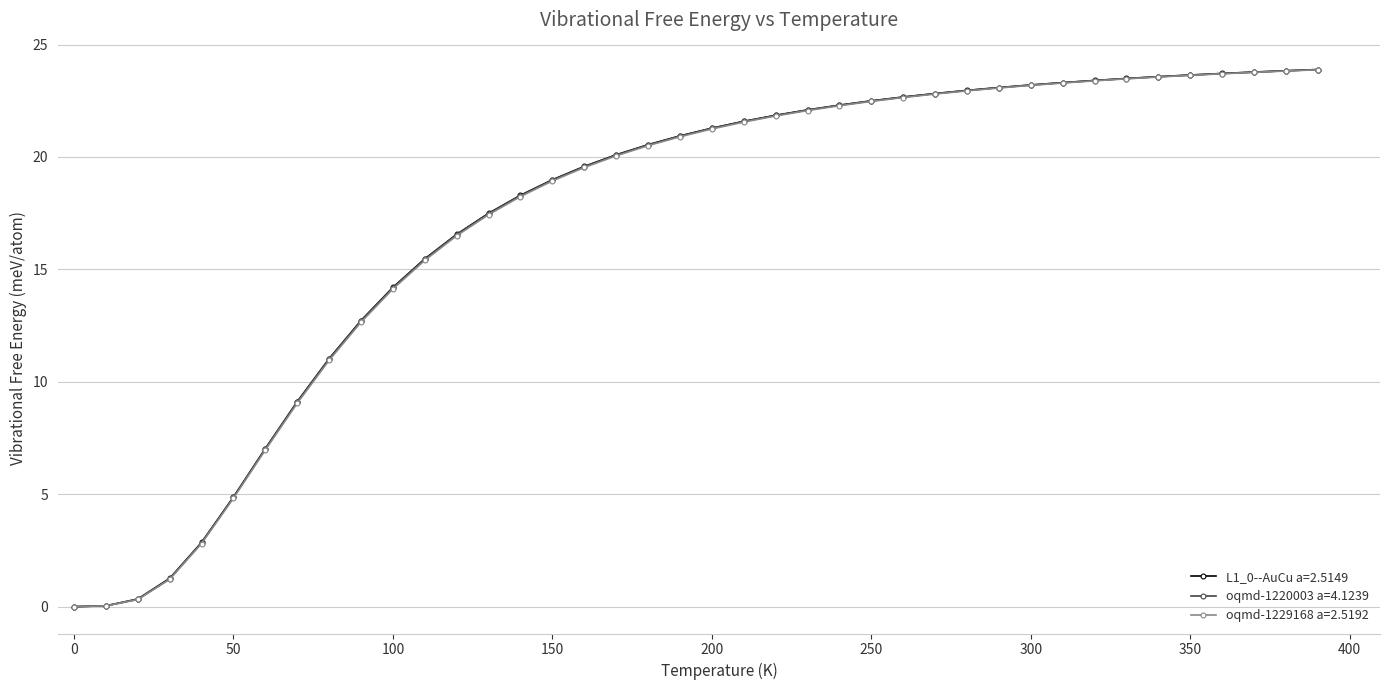

At how many categories does at least one series exceed 13?

30